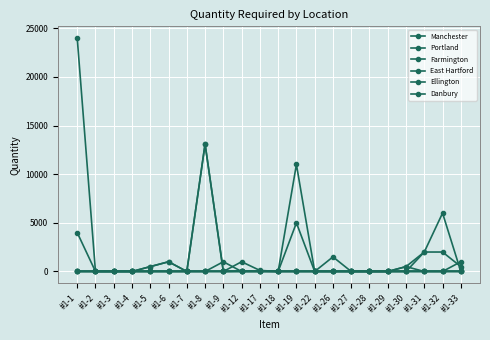

How many lines are shown in the chart?

6